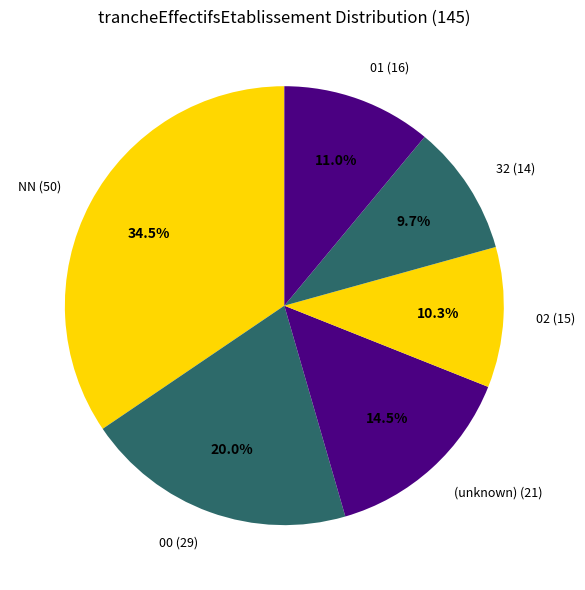

Does any single category account for the majority?

No